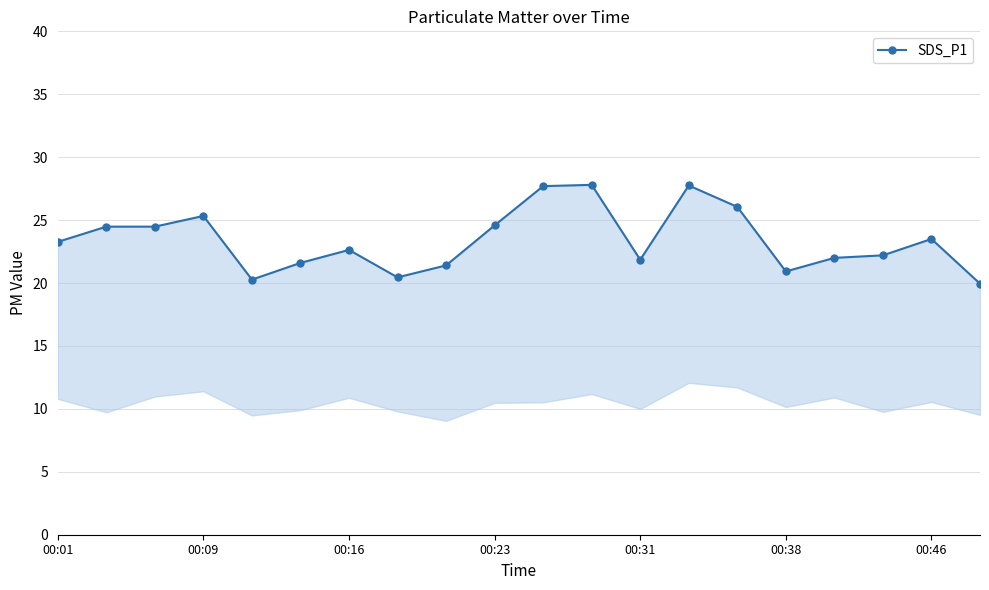

What is the sum of all values?

468.2